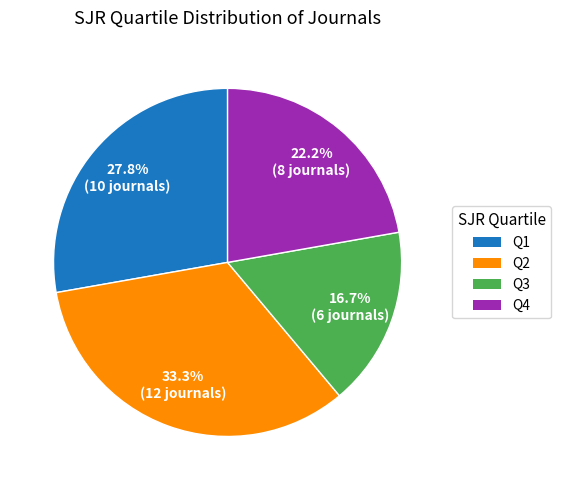

What percentage is the Q1 slice, to the nearest percent?

28%